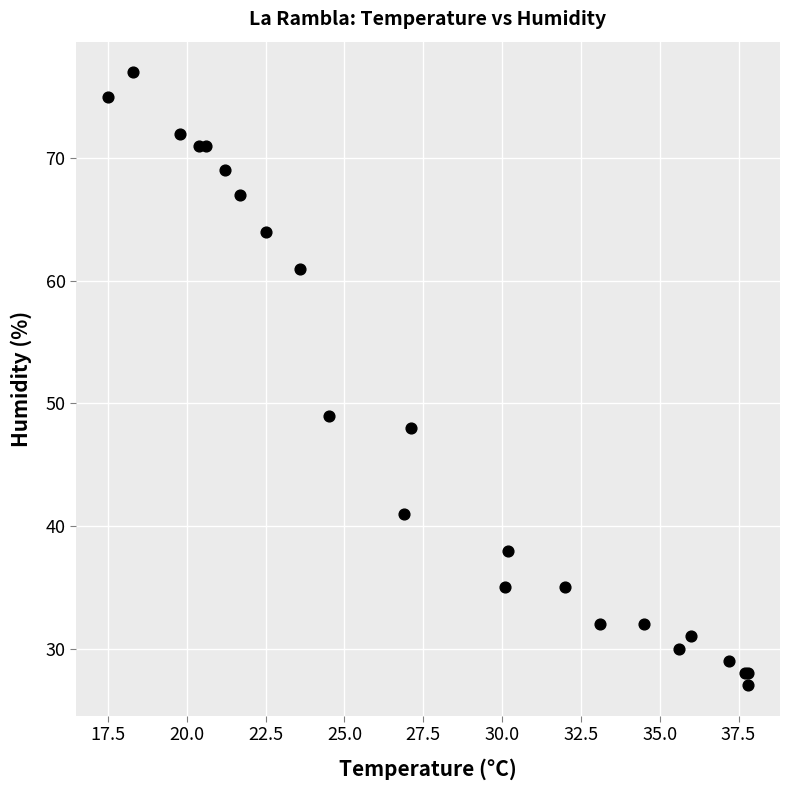

What Y value in the scatter plot is closest to 52?

49